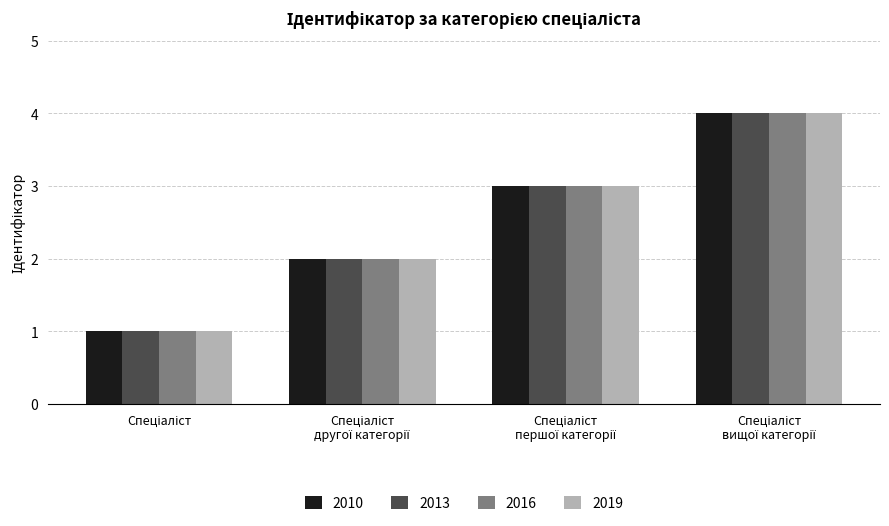

How many groups of bars are there?

4